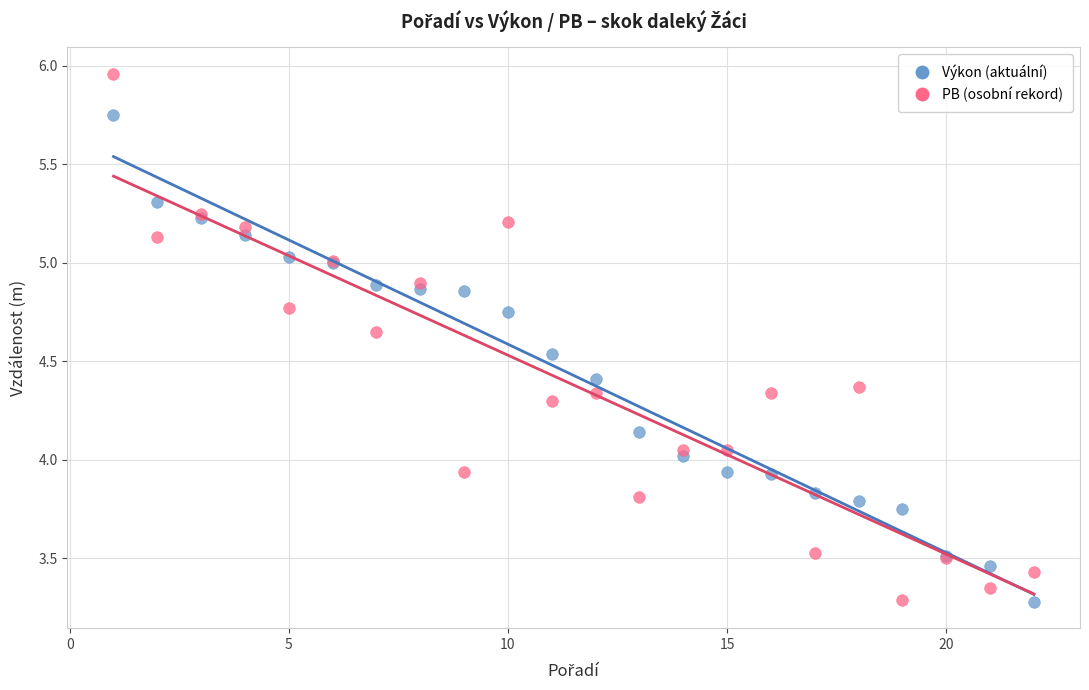

Which series has the widest spread of Y values?

PB (osobní rekord)